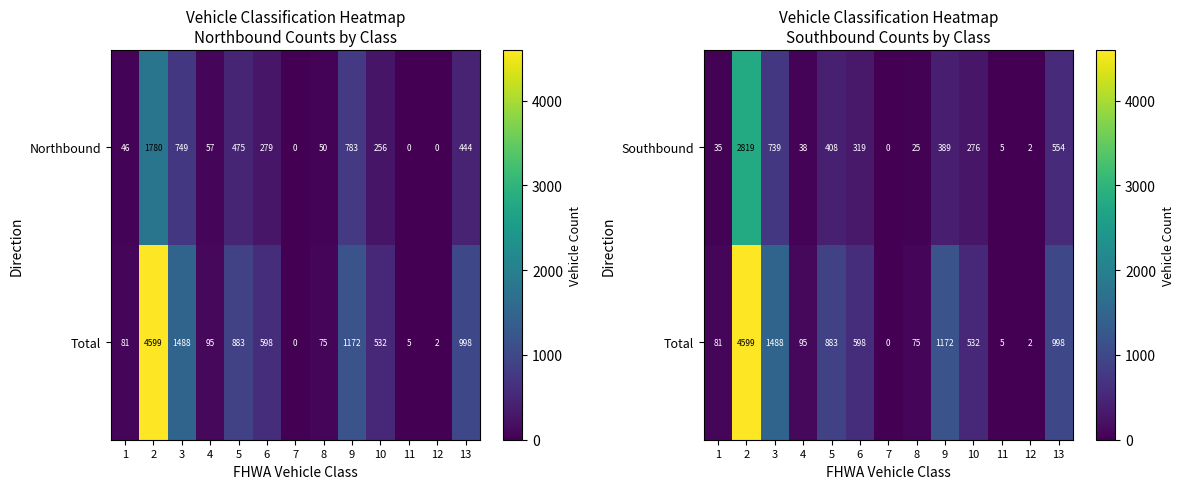

Is it true that Southbound equals 1 at 12?

False